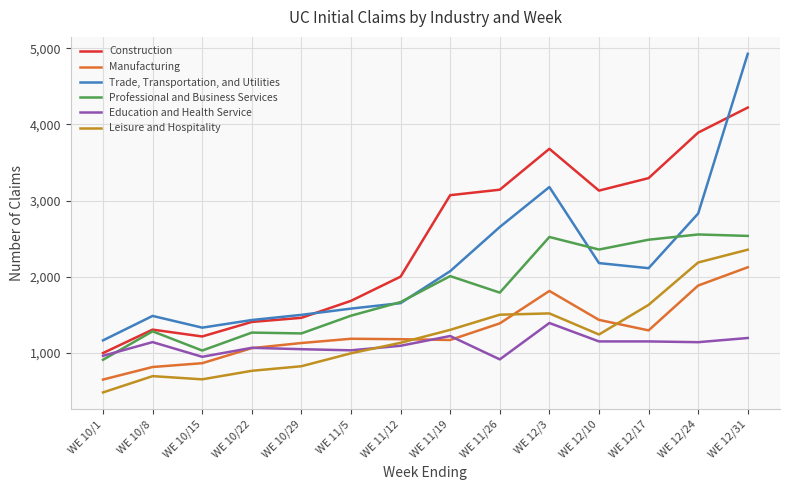

Is it true that Trade, Transportation, and Utilities equals 1164 at WE 10/1?

True